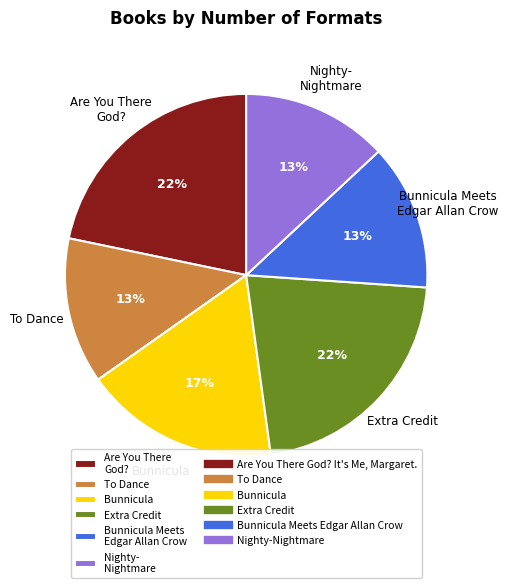

Is it true that To Dance is 13% of the pie?

True